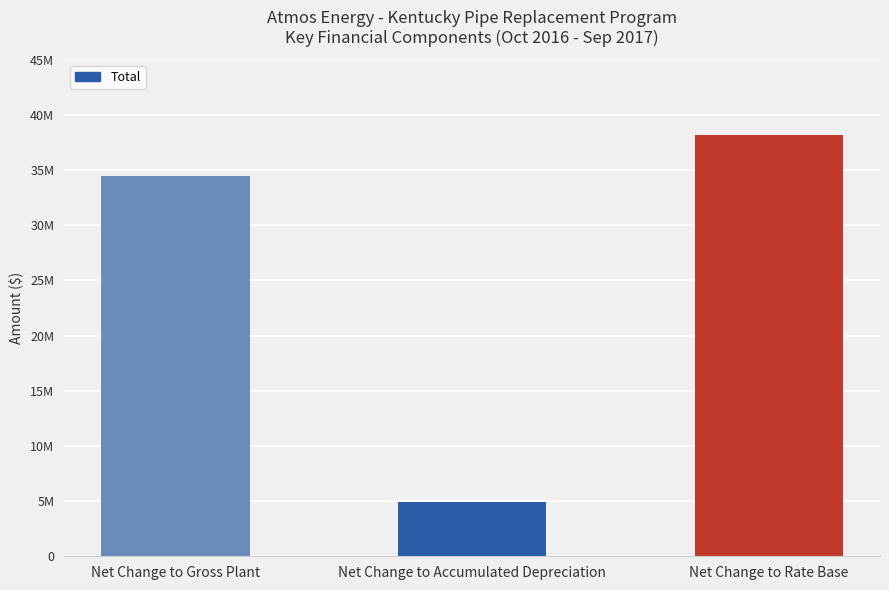

Reading left to right, transcribe all the data shown in this chart.

Net Change to Gross Plant=34472003.2	Net Change to Accumulated Depreciation=4871691.5	Net Change to Rate Base=38172845.7